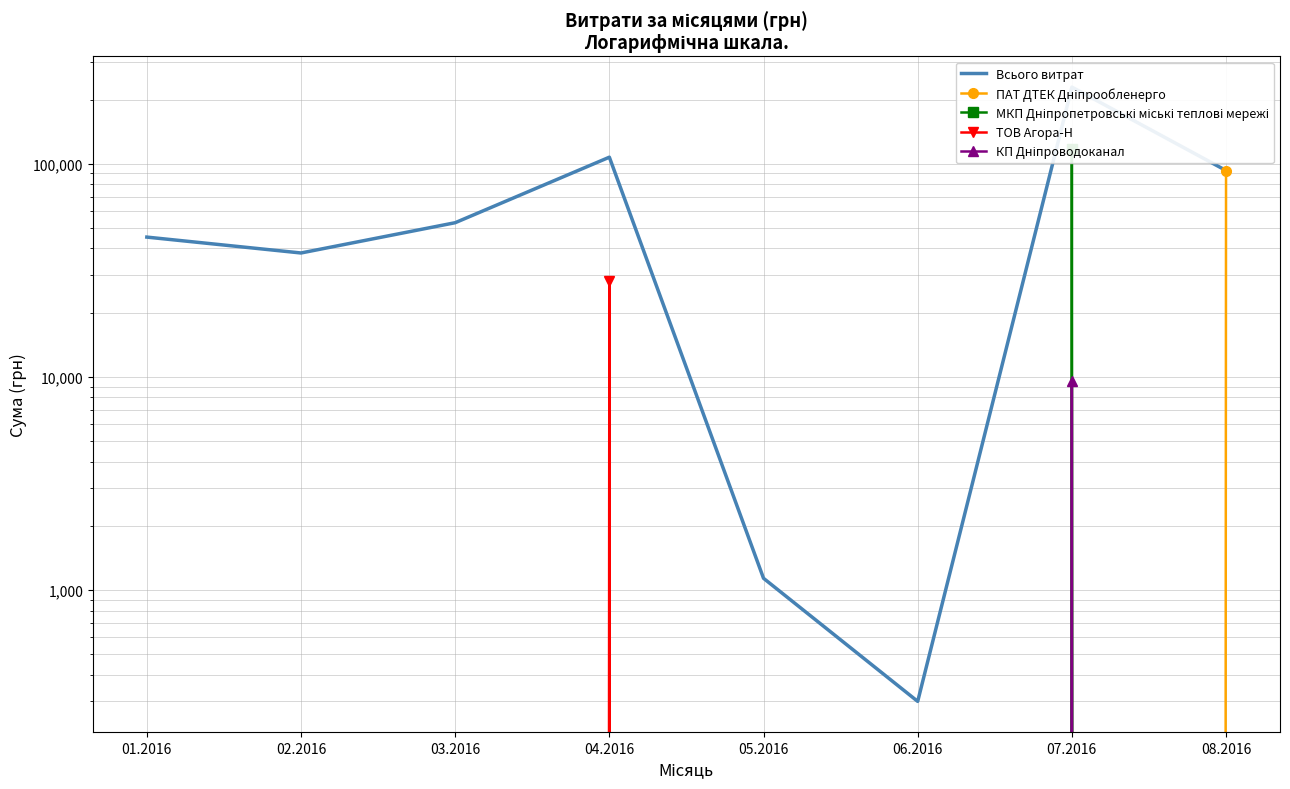

What are all the series names shown in the legend?

Всього витрат, ПАТ ДТЕК Дніпрообленерго, МКП Дніпропетровські міські теплові мережі, ТОВ Агора-Н, КП Дніпроводоканал